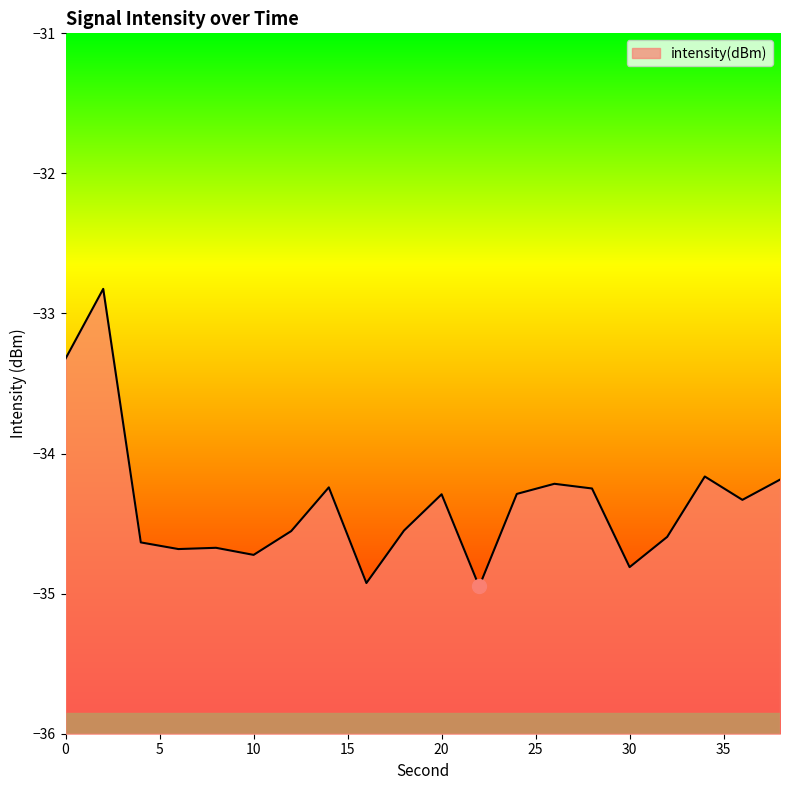

Reading left to right, list all the values displayed in this chart.

-33.3	-32.8	-34.6	-34.7	-34.7	-34.7	-34.6	-34.2	-34.9	-34.5	-34.3	-34.9	-34.3	-34.2	-34.2	-34.8	-34.6	-34.2	-34.3	-34.2